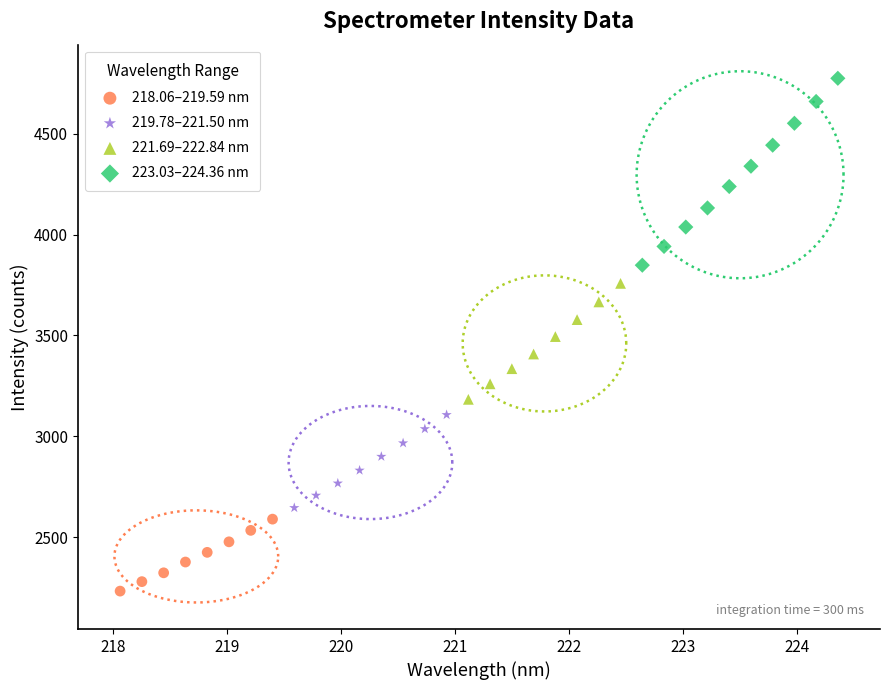

Which series reaches the minimum Y coordinate?

218.06–219.59 nm